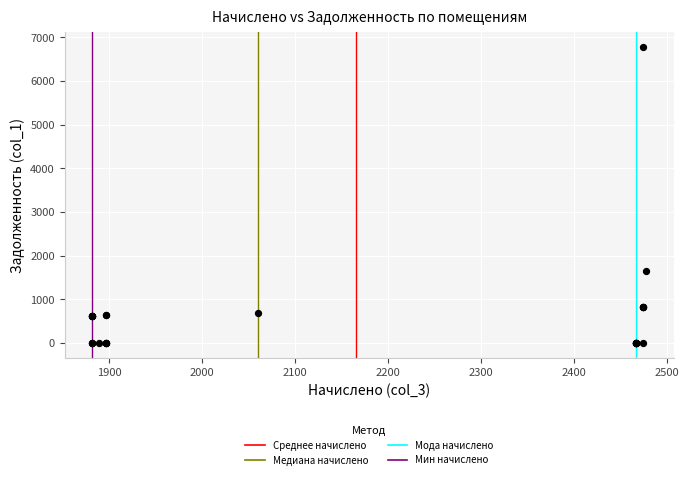

What Y value in the scatter plot is closest to 3394?

1651.9